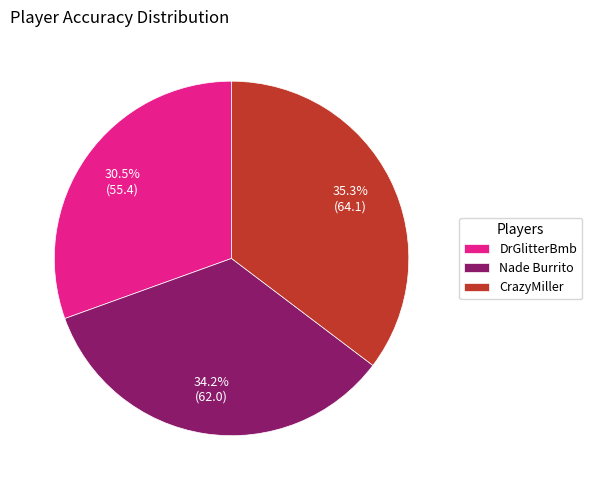

Does DrGlitterBmb account for over 50% of the chart?

No